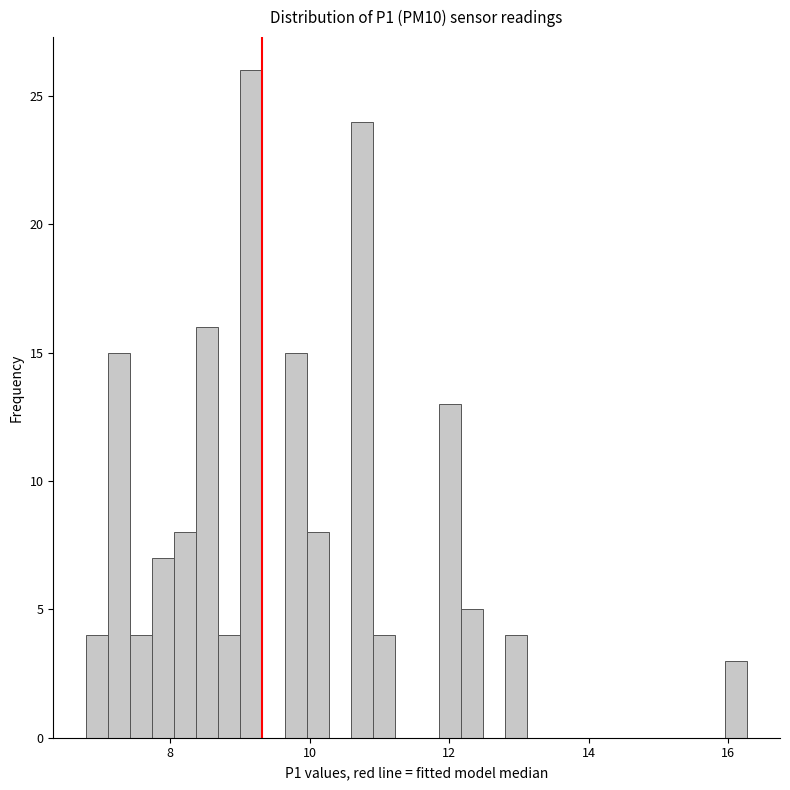

Read against the x-axis, roughly where is the centre of the tallest bar?

9.2